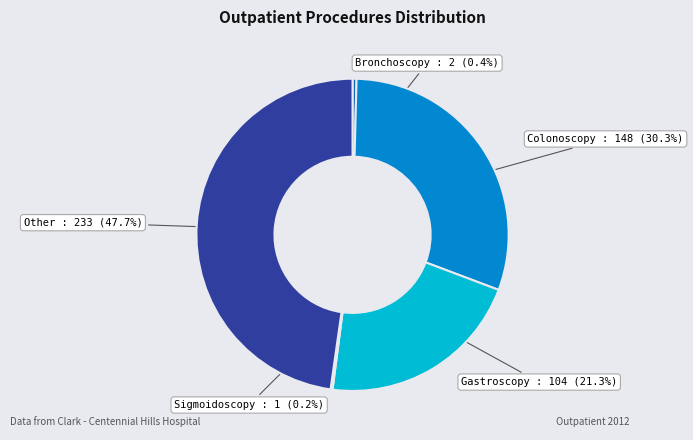

Which category has the biggest portion of the pie?

Other